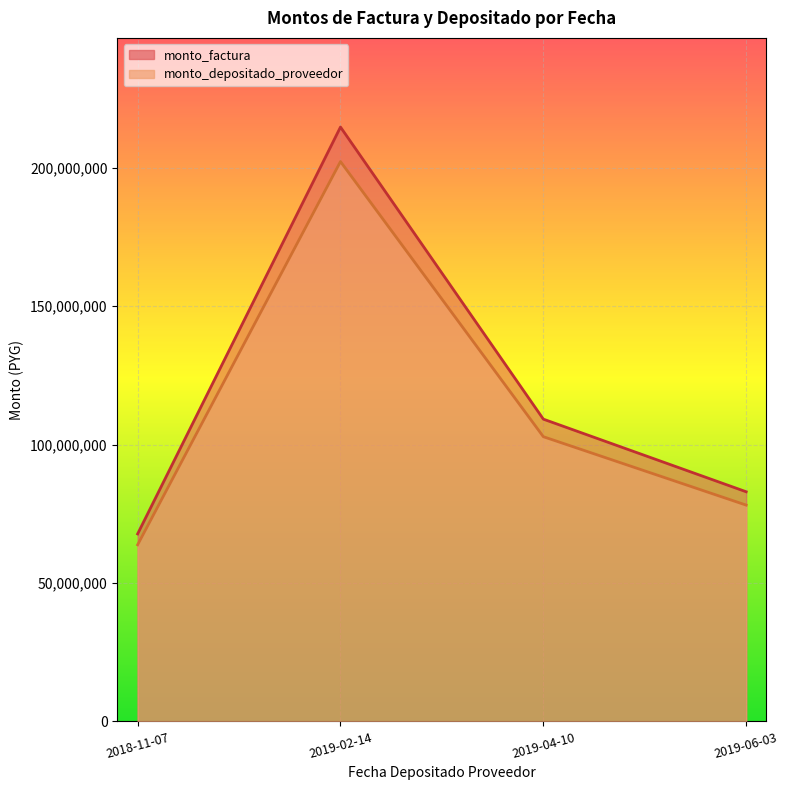

True or false: monto_factura and monto_depositado_proveedor cross at least once.

False